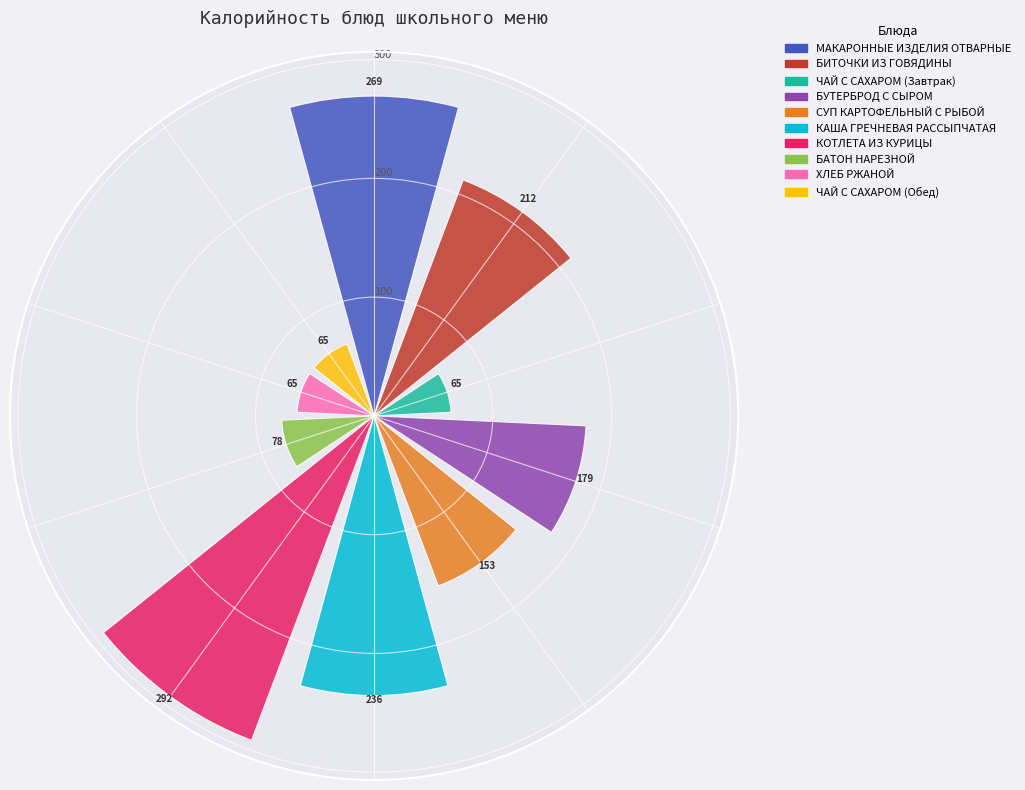

What is the value of the 6th bar from the left?

235.5